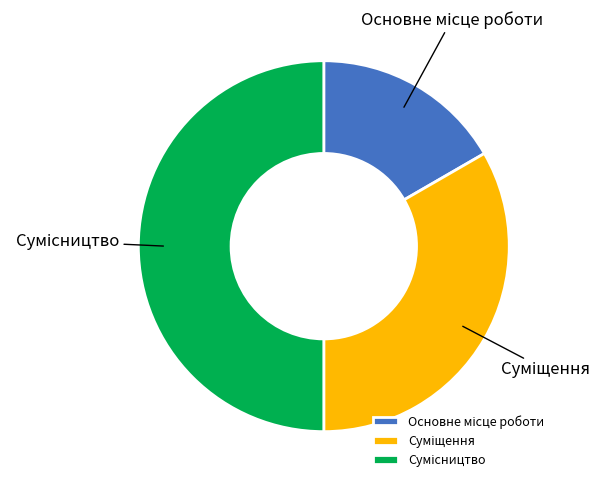

How many slices are in this pie chart?

3